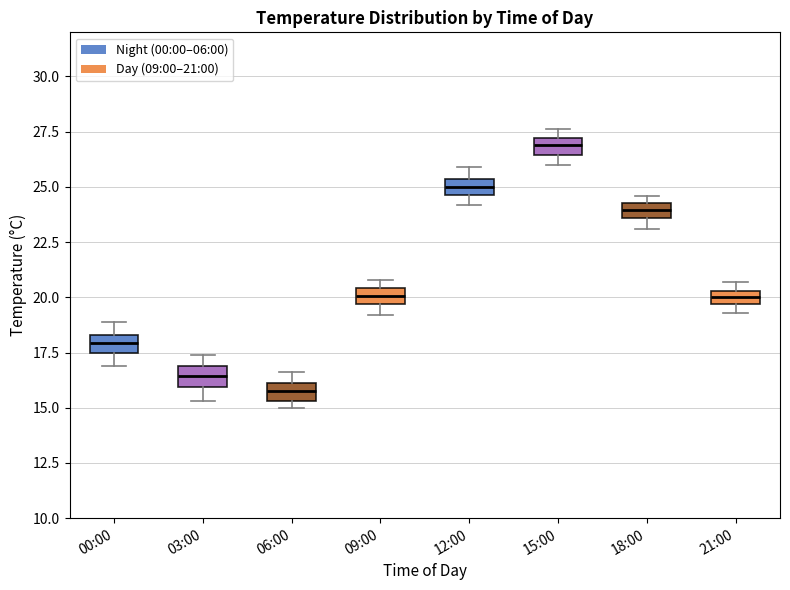

Where is the lower edge of the box for 06:00 on the y-axis? The values are not printed on the chart, so give them approximately, as read against the axis.

15.5